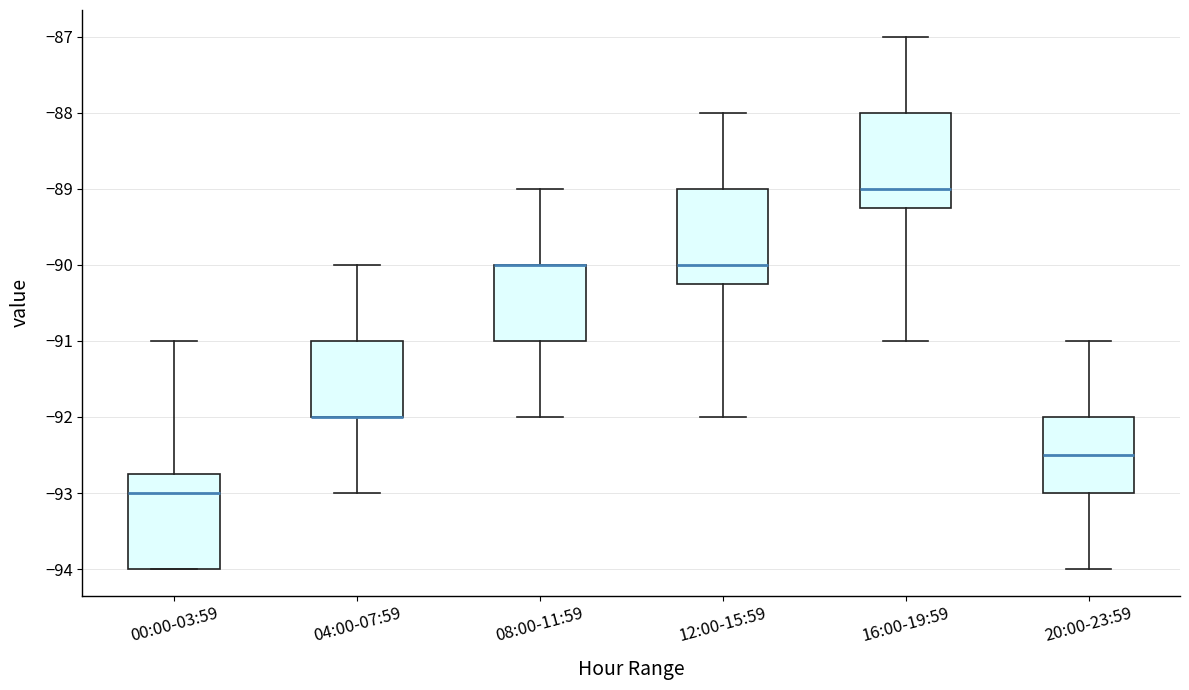

Where is the lower edge of the box for 16:00-19:59 on the y-axis? The values are not printed on the chart, so give them approximately, as read against the axis.

-89.2